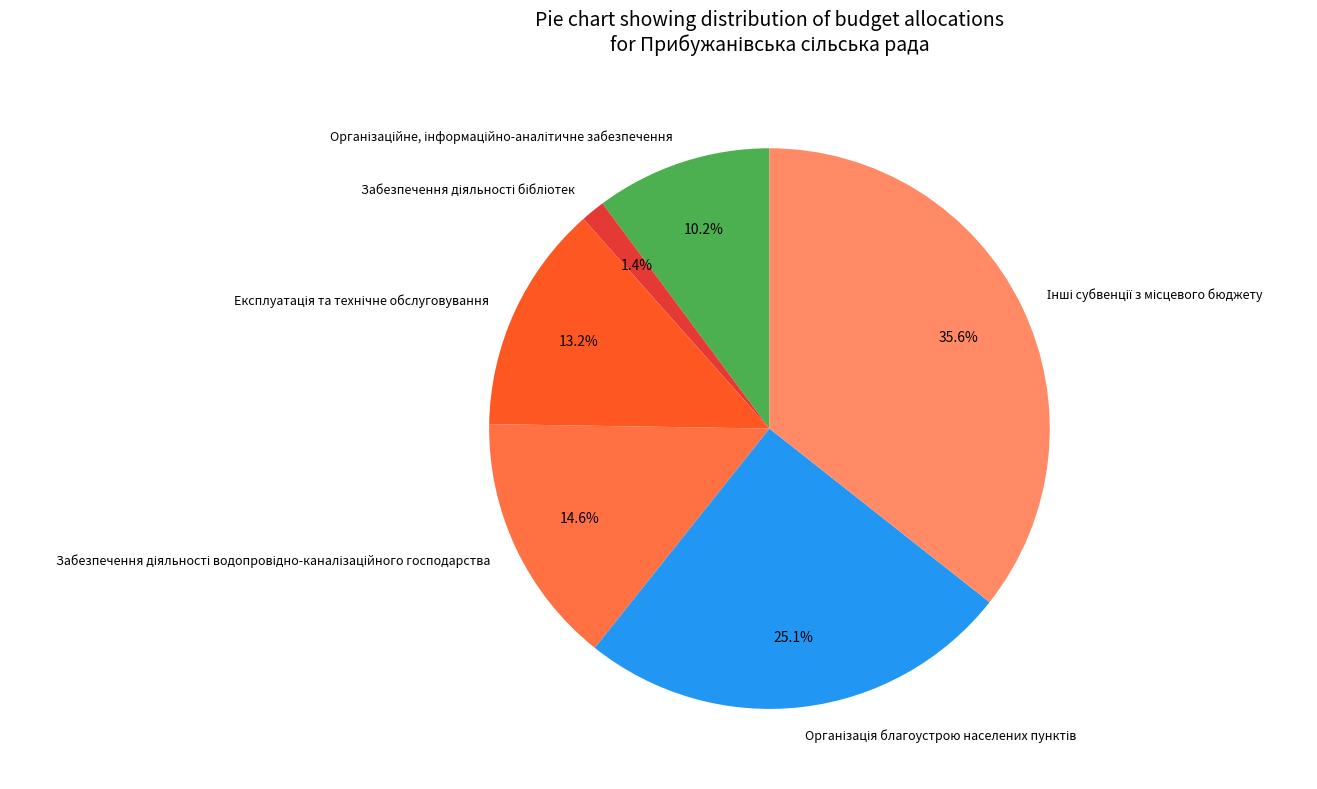

Is there a majority slice in this chart?

No